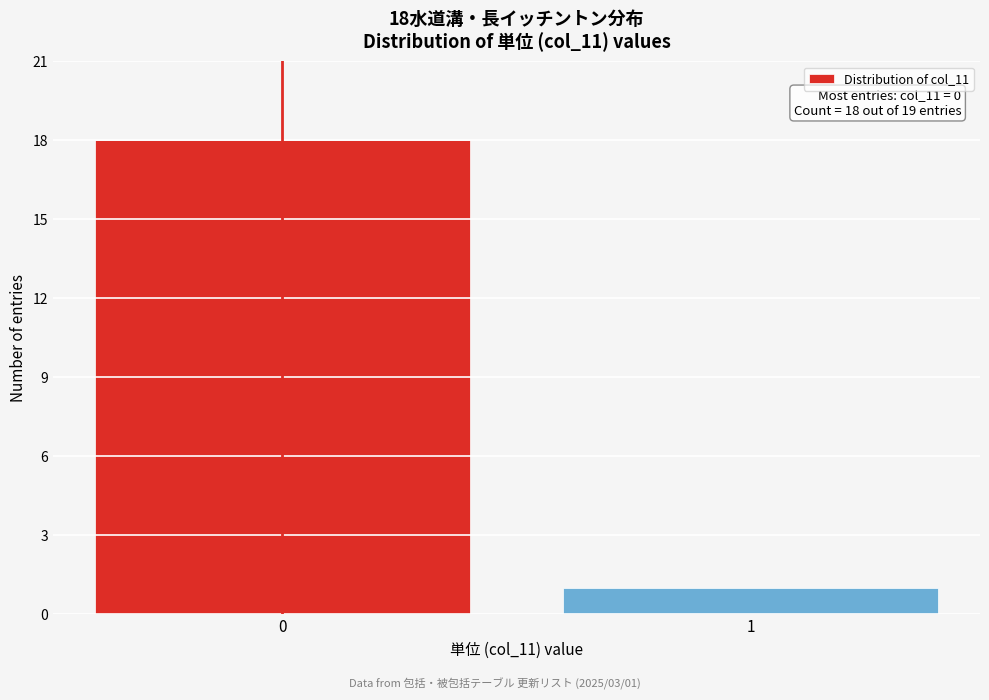

Reading right to left, transcribe all the data shown in this chart.

1=1	0=18